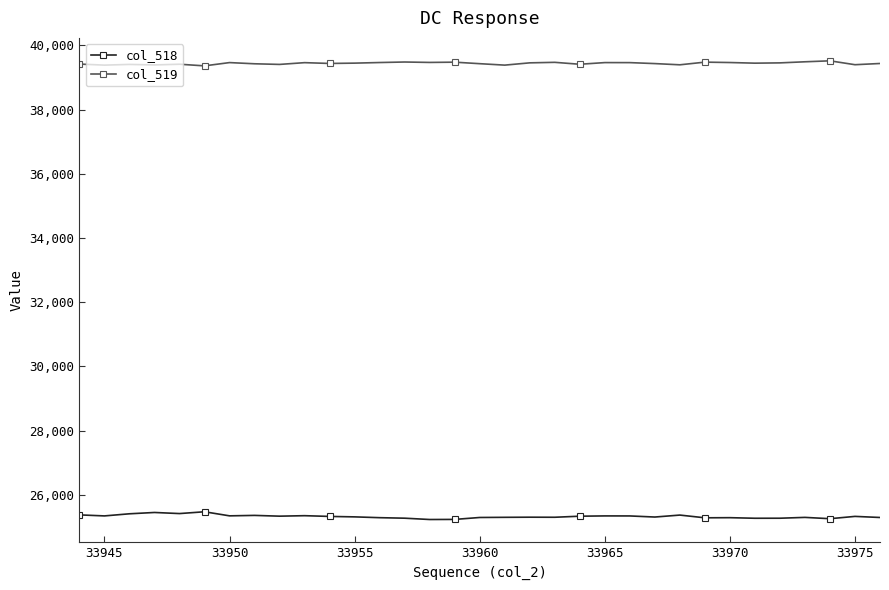

True or false: col_518 and col_519 cross at least once.

False